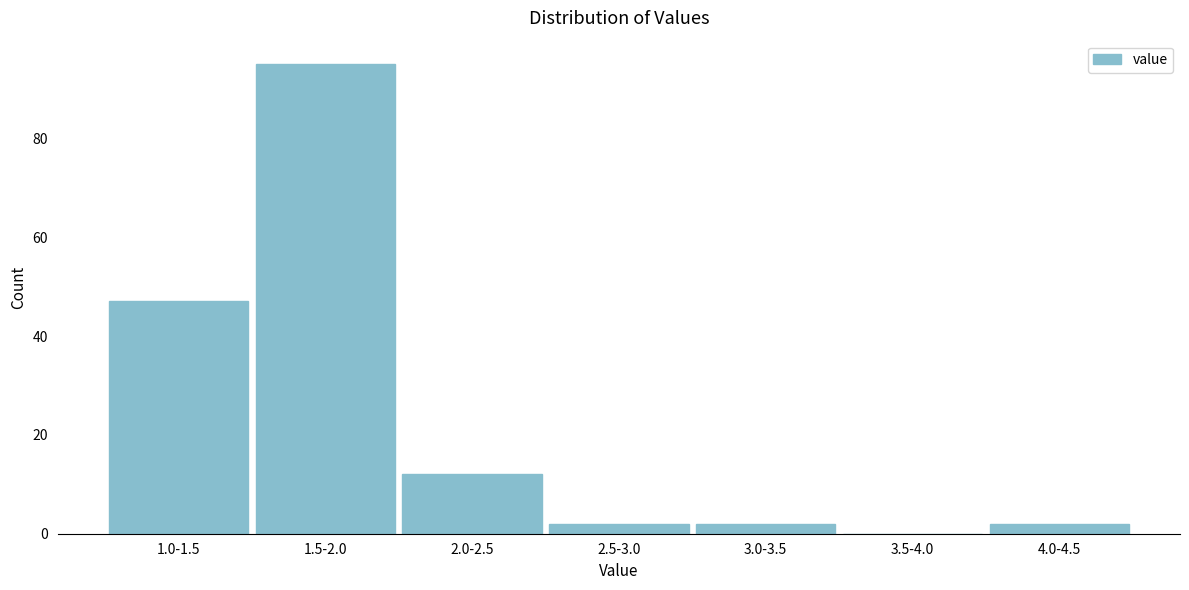

Reading left to right, transcribe all the data shown in this chart.

1.0-1.5=47	1.5-2.0=95	2.0-2.5=12	2.5-3.0=2	3.0-3.5=2	3.5-4.0=0	4.0-4.5=2